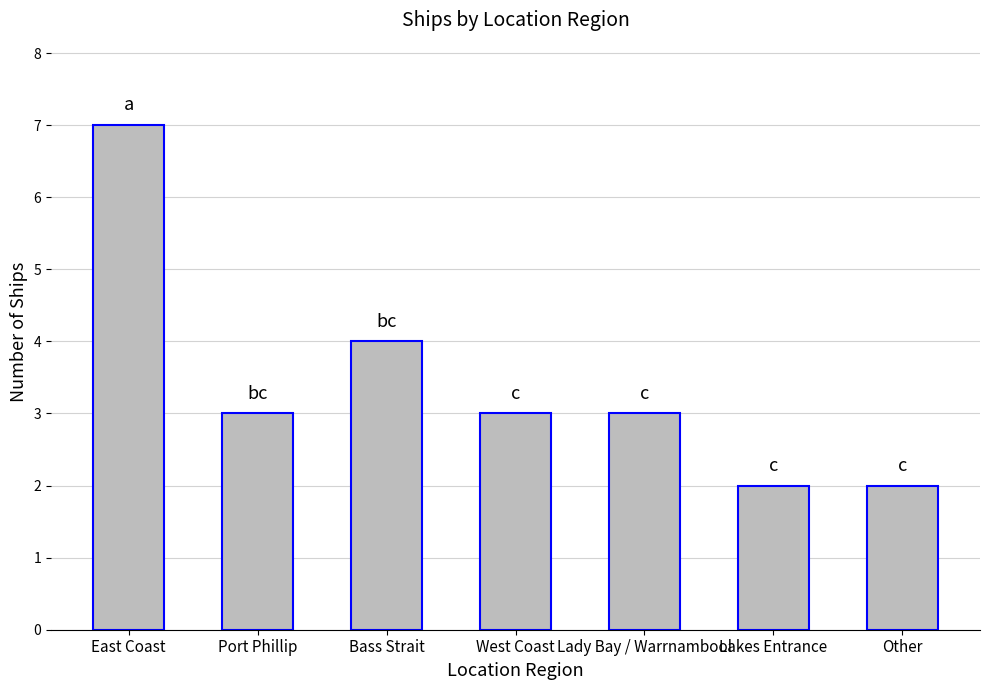

What is the difference between the second highest and second lowest values?

2